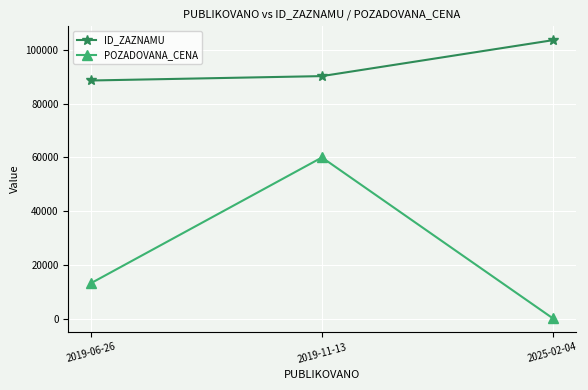

The value of ID_ZAZNAMU at 2025-02-04 is 103631. True or false?

True